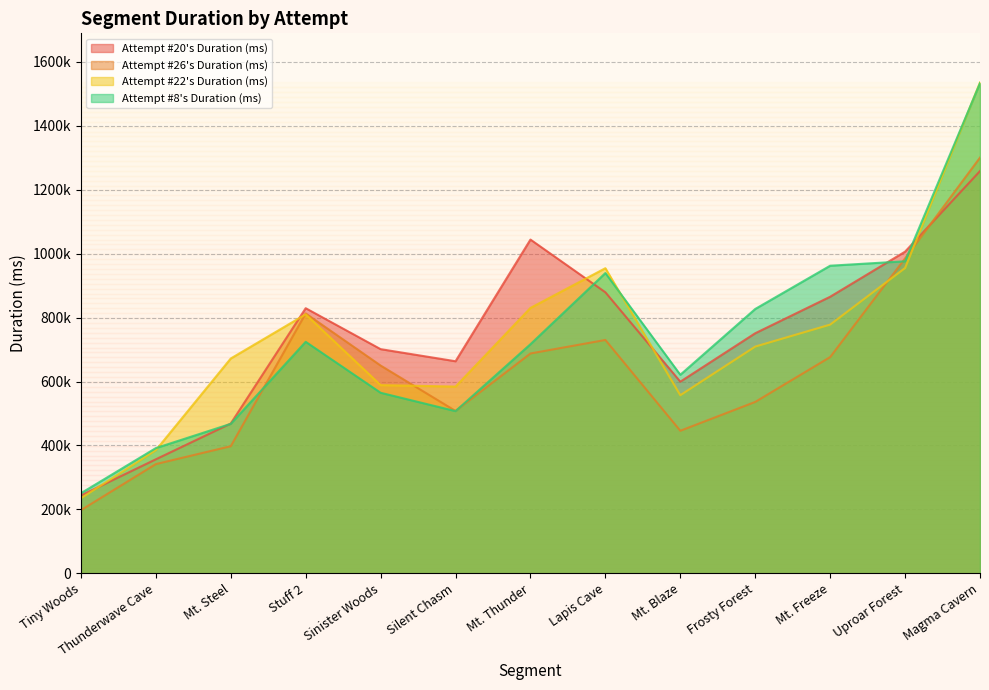

True or false: Attempt #22's Duration (ms) and Attempt #20's Duration (ms) cross at least once.

True